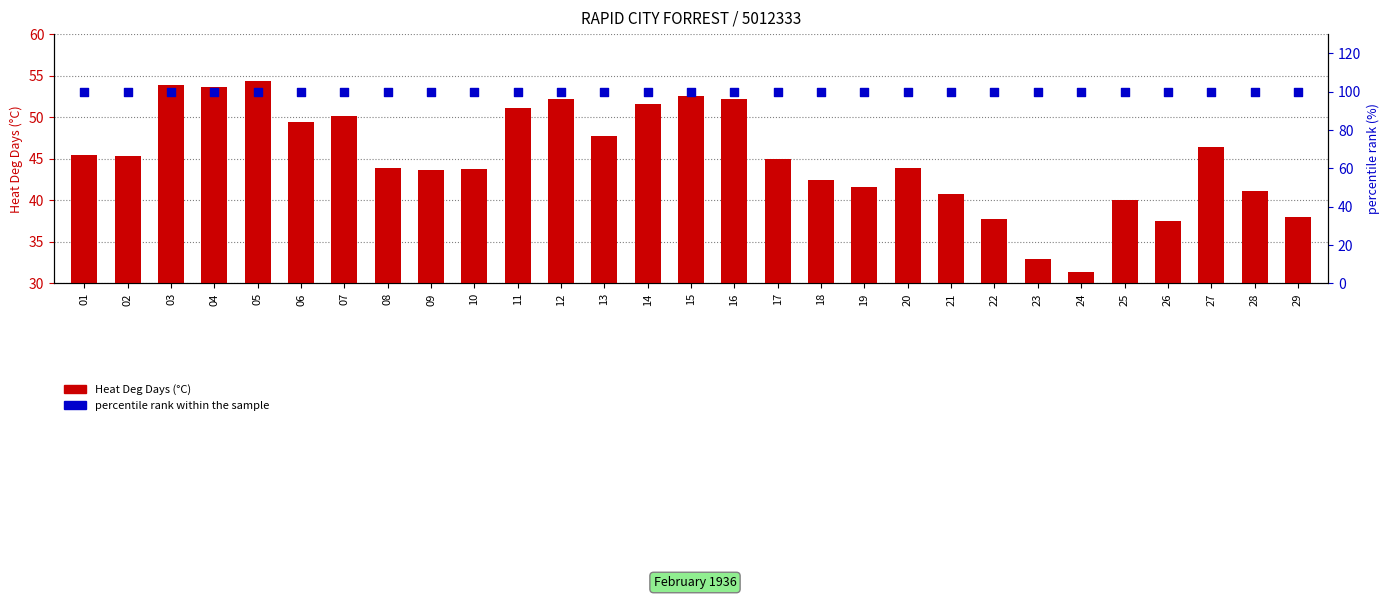

Which series contains the lowest Y value?

Heat Deg Days (°C)